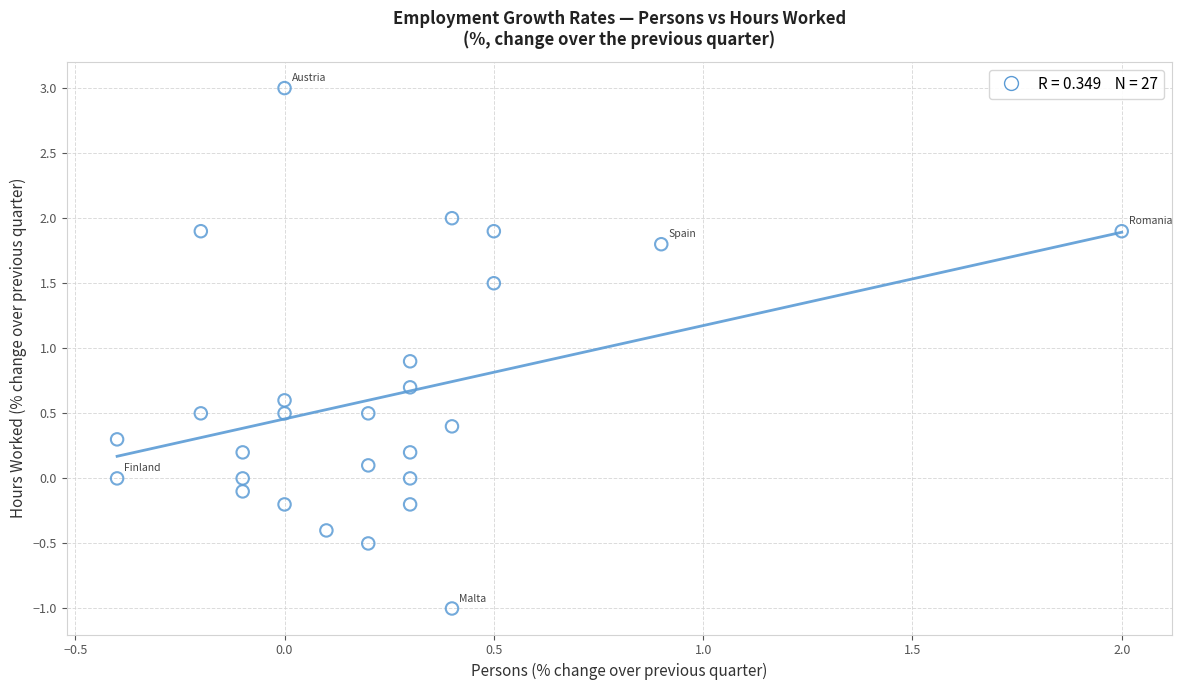

What is the range of Y values (max minus min)?

4.0